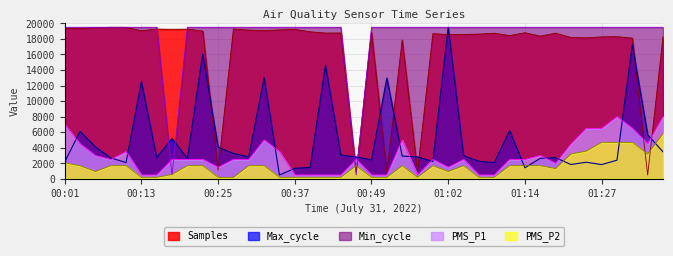

What is the value of the PMS_P2 point at the 31st from the left?

1700.0